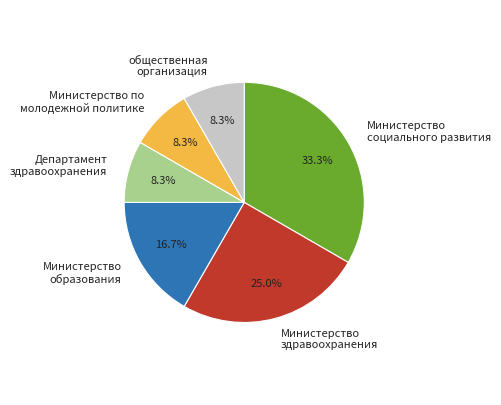

Does any single category account for the majority?

No